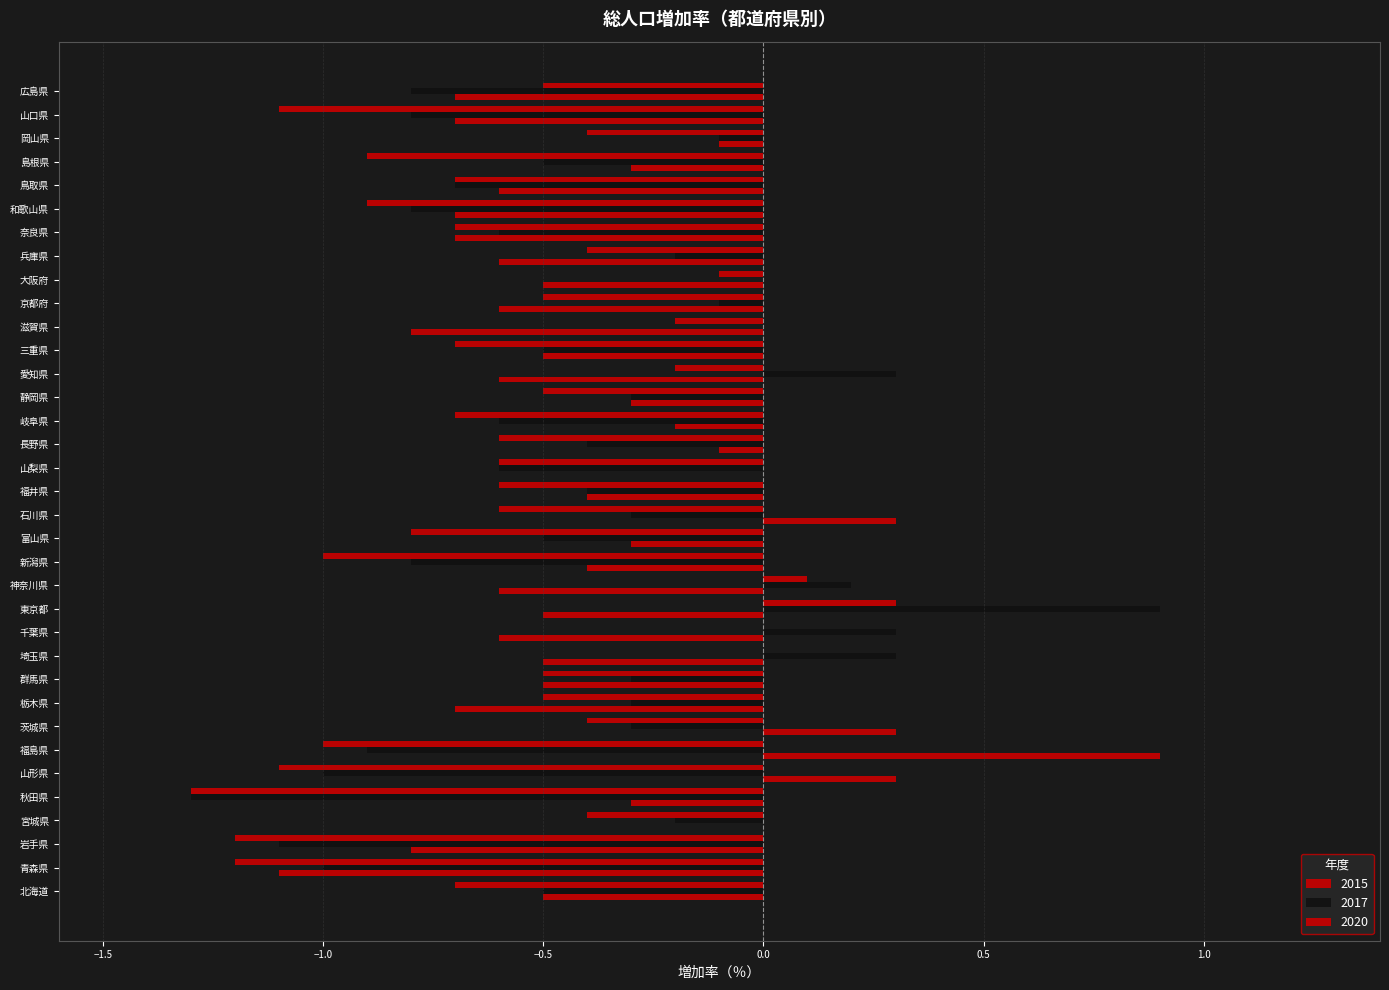

How many categories are shown in the chart?

35